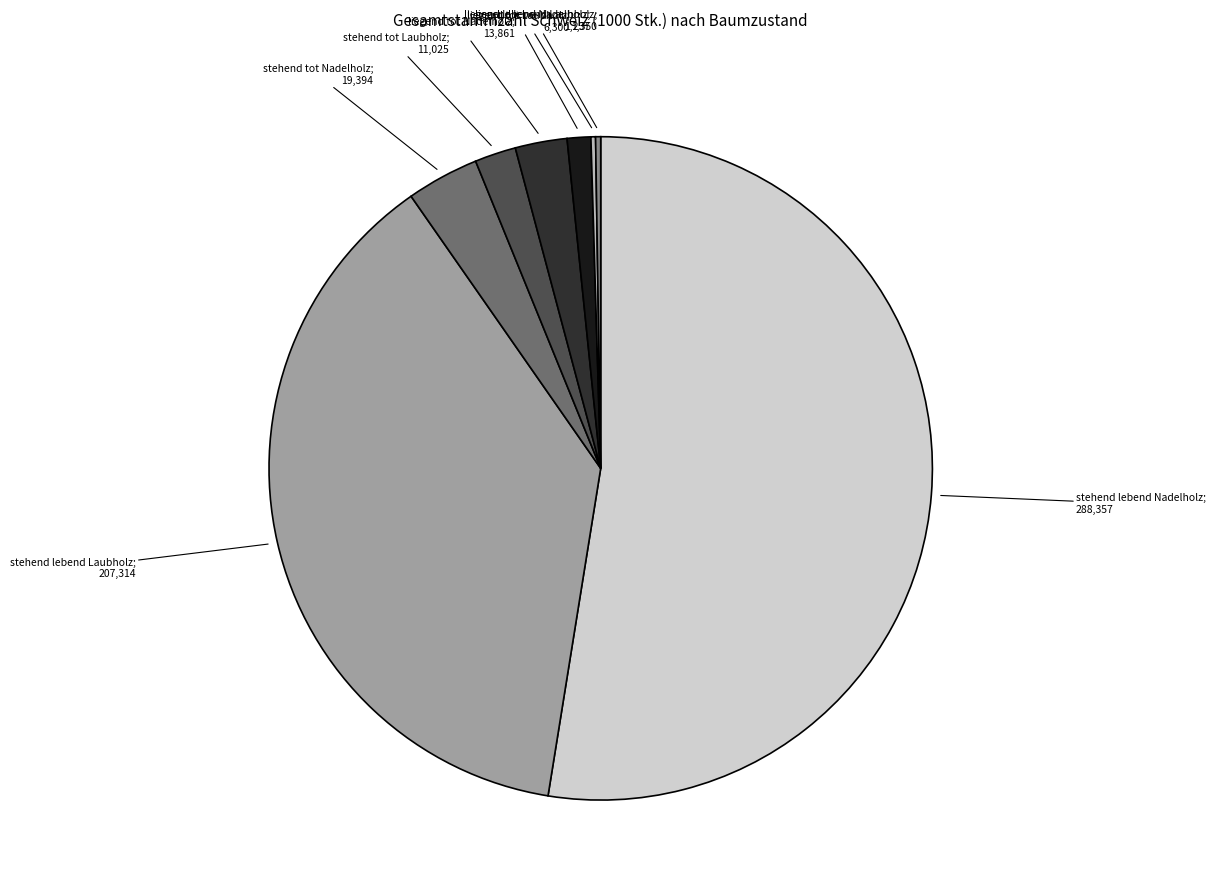

Is there a majority slice in this chart?

Yes